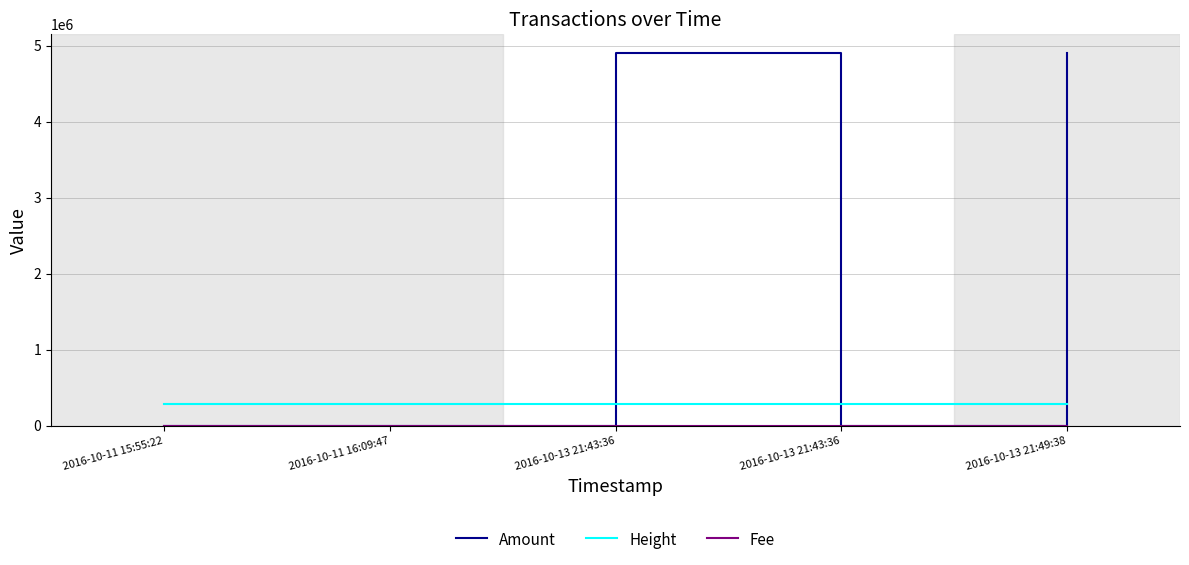

Does the chart display data point markers on the line(s)?

No